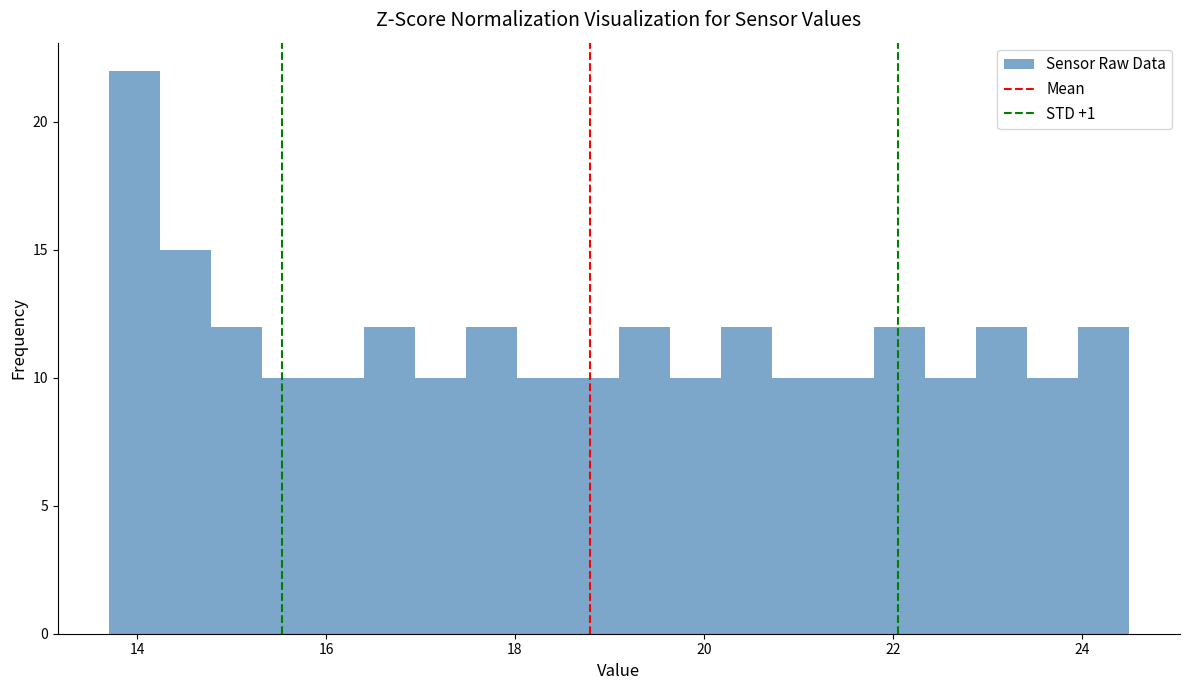

Around what value on the x-axis is the tallest bar? Give the approximate position of its centre, as read against the axis.

14.0